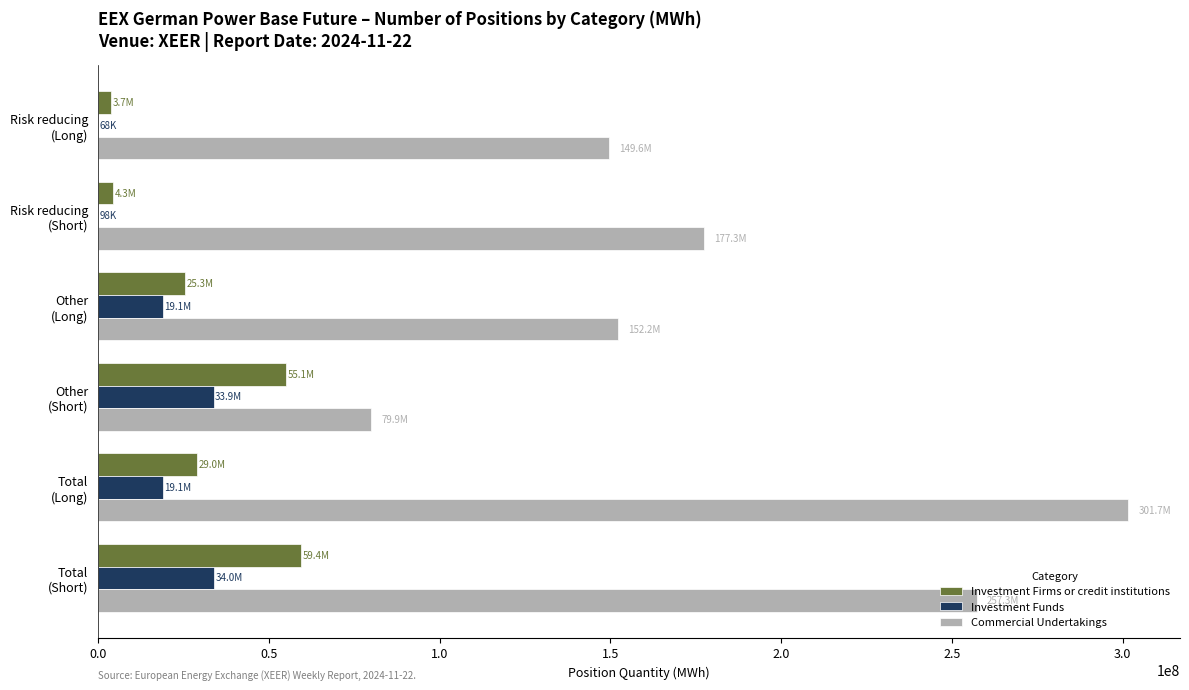

Which series has the largest total across all categories?

Commercial Undertakings